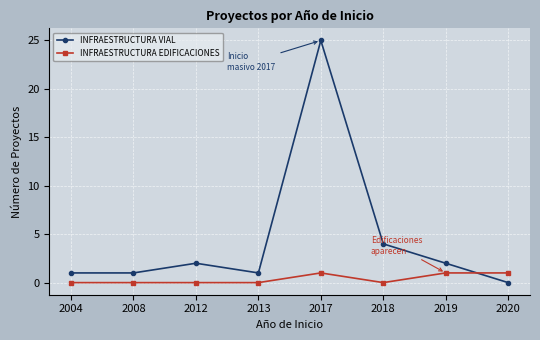

After their last crossing, which series has the higher values: INFRAESTRUCTURA VIAL or INFRAESTRUCTURA EDIFICACIONES?

INFRAESTRUCTURA EDIFICACIONES